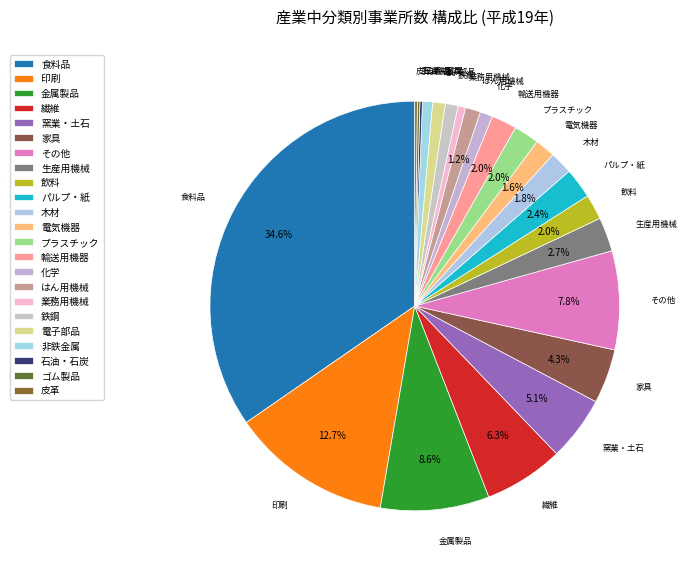

Rank the categories by value from highest to lowest.

食料品, 印刷, 金属製品, その他, 繊維, 窯業・土石, 家具, 生産用機械, パルプ・紙, 飲料, プラスチック, 輸送用機器, 木材, 電気機器, はん用機械, 化学, 鉄鋼, 電子部品, 非鉄金属, 業務用機械, 石油・石炭, ゴム製品, 皮革